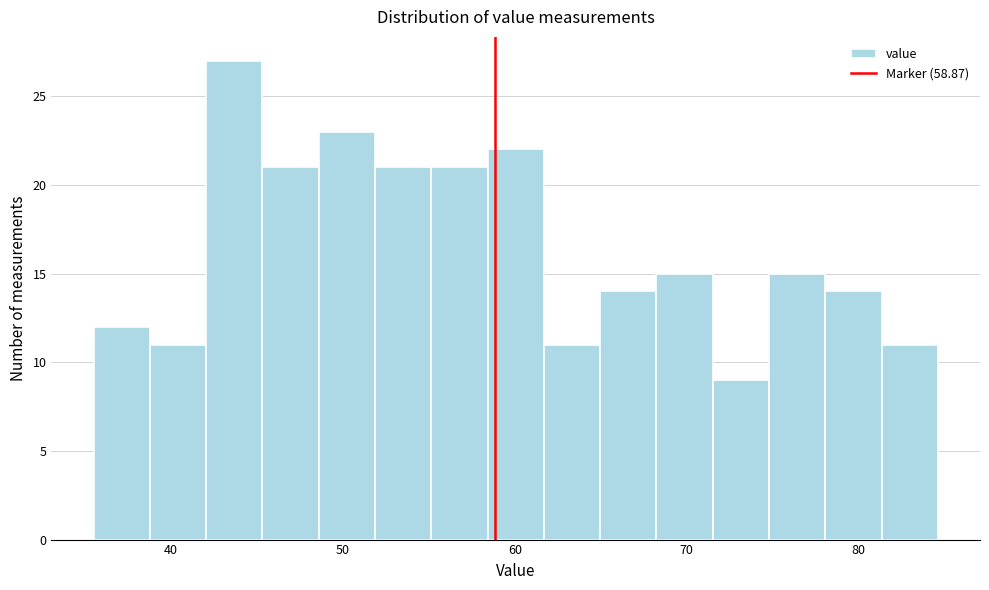

Read against the x-axis, roughly where is the centre of the tallest bar?

44